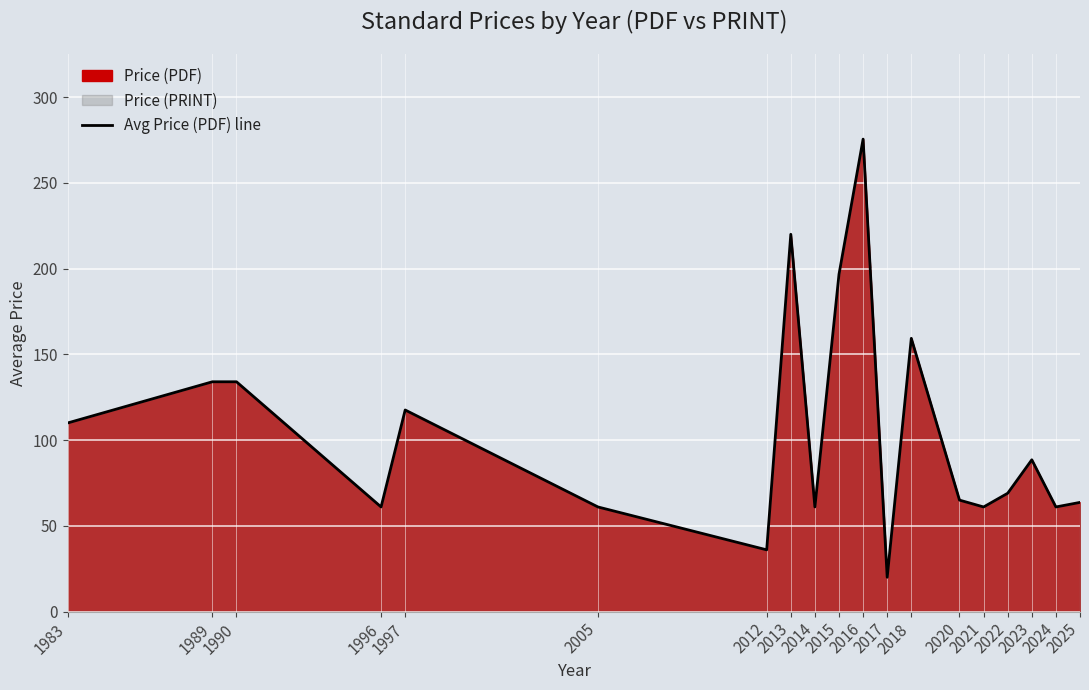

True or false: the data shows 115.5 at 2023.

False